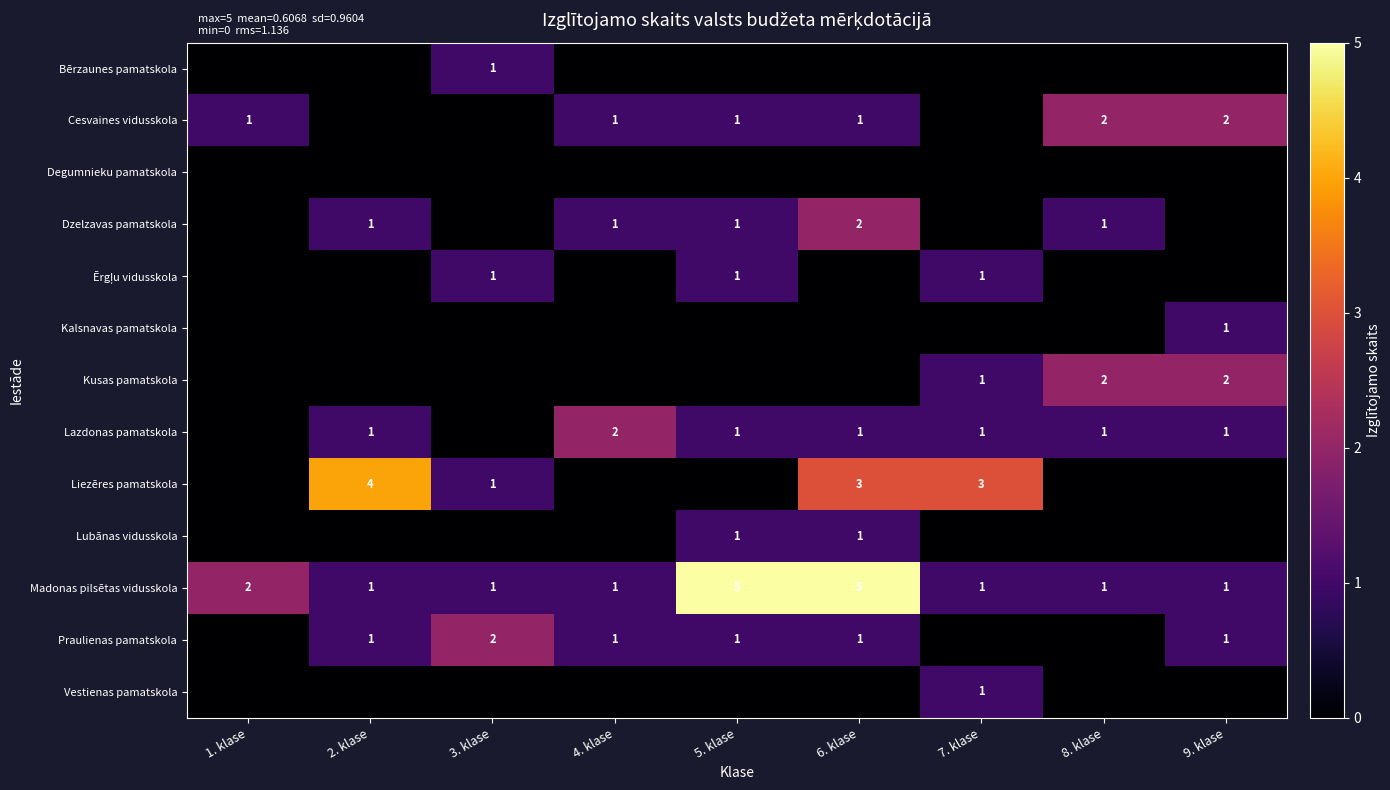

At which category is the sum across all series the highest?

6. klase